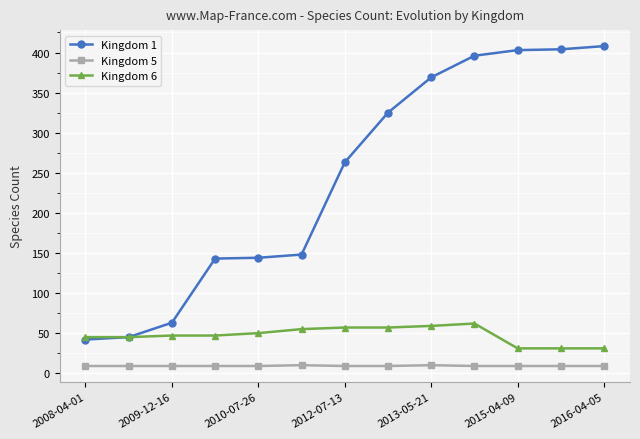

Rank the series by their average value, from highest to lowest.

Kingdom 1, Kingdom 6, Kingdom 5